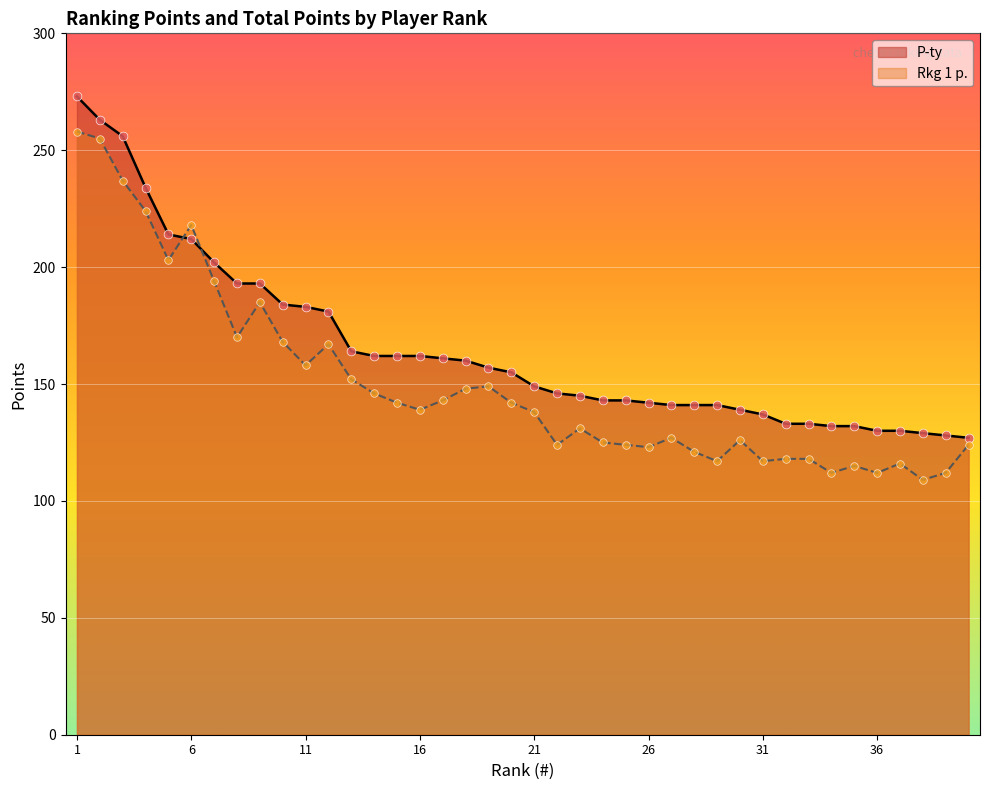

At which category is the sum across all series the highest?

1